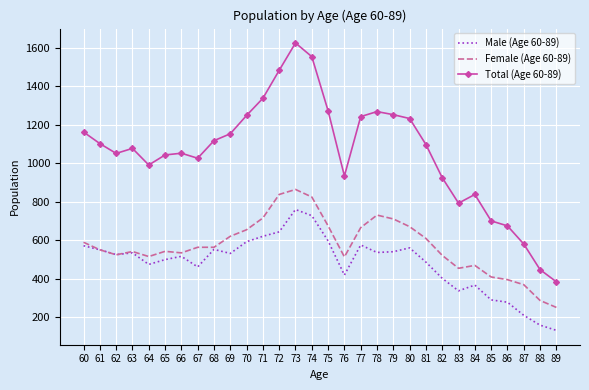

At which category is the sum across all series the highest?

73